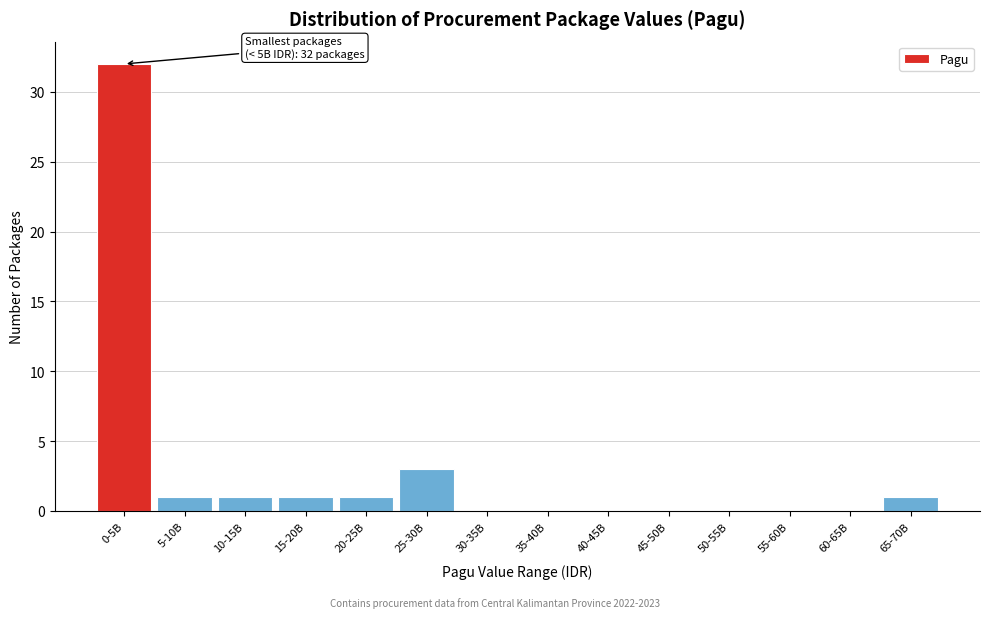

Reading left to right, extract all data points from this chart.

0-5B=32	5-10B=1	10-15B=1	15-20B=1	20-25B=1	25-30B=3	30-35B=0	35-40B=0	40-45B=0	45-50B=0	50-55B=0	55-60B=0	60-65B=0	65-70B=1